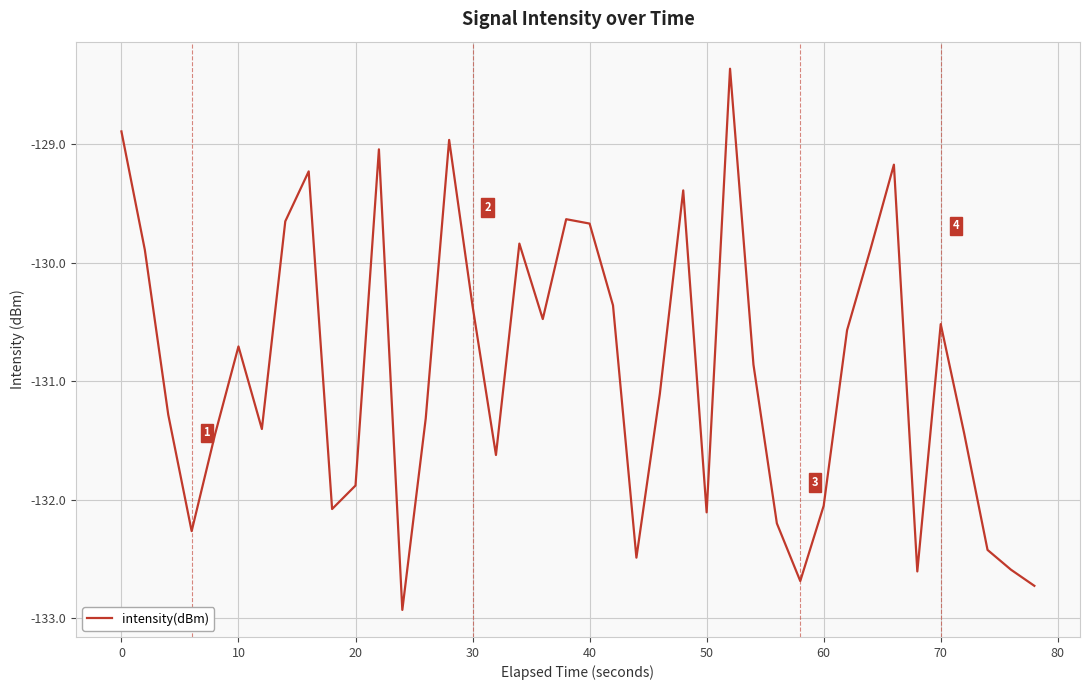

Does the chart display data point markers on the line(s)?

No